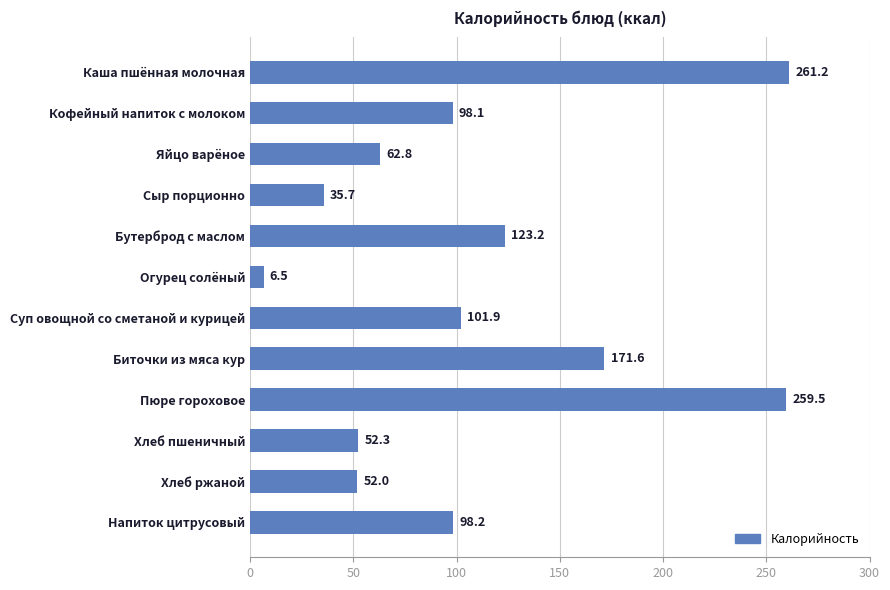

What is the sum of all values?

1323.0